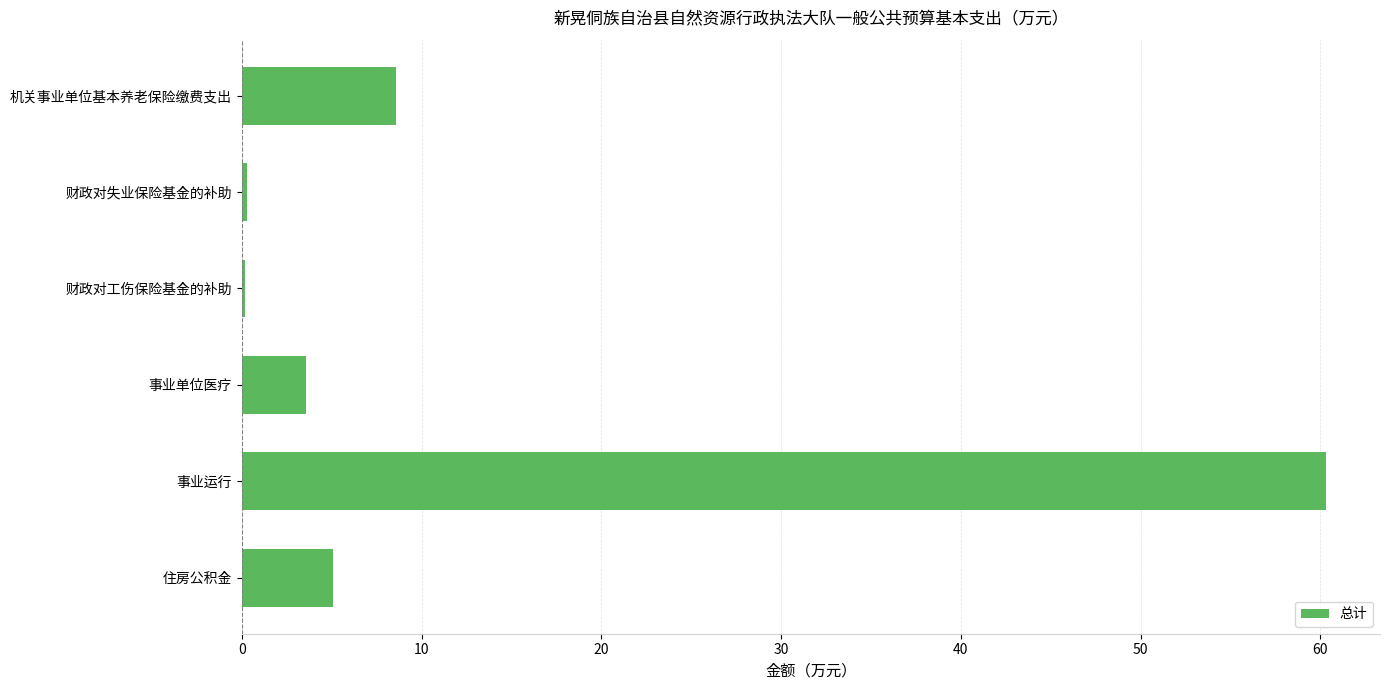

What is the difference between the values at 机关事业单位基本养老保险缴费支出 and 住房公积金?

3.5